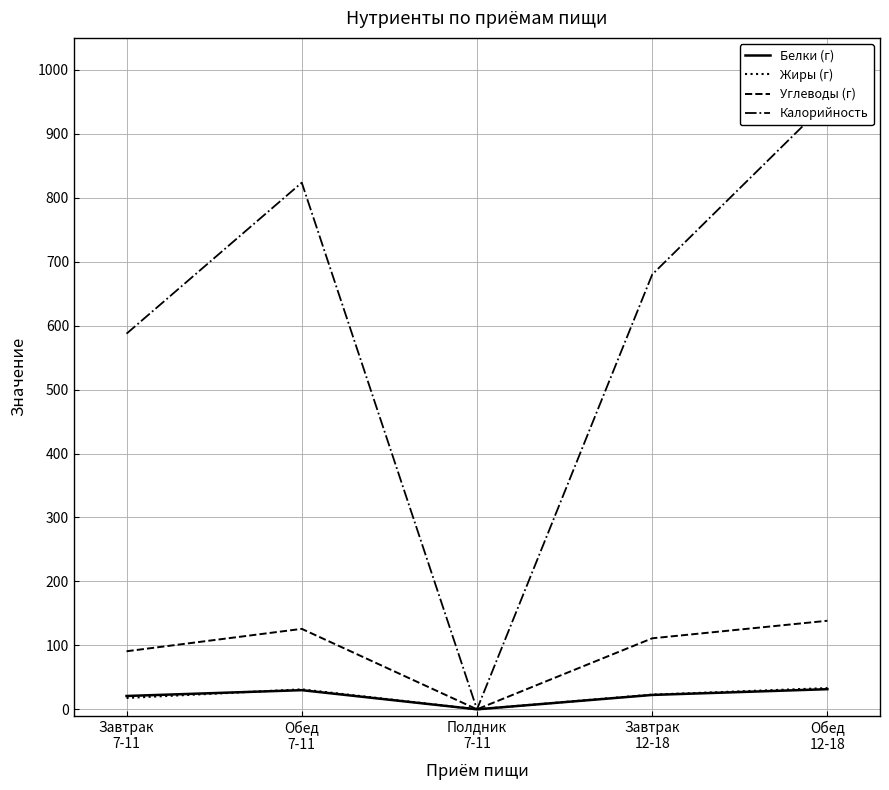

Is it true that Жиры (г) equals 31.2 at Обед
7-11?

True